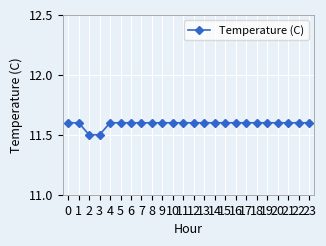

How many categories are shown in the chart?

24